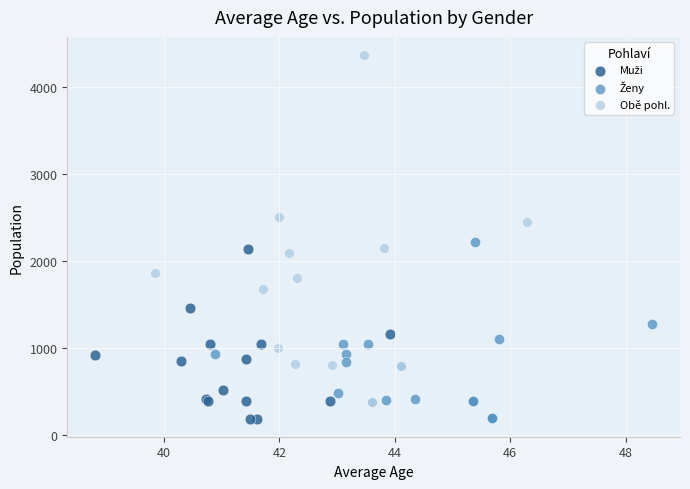

Which series has the largest Y range (max minus min)?

Obě pohl.